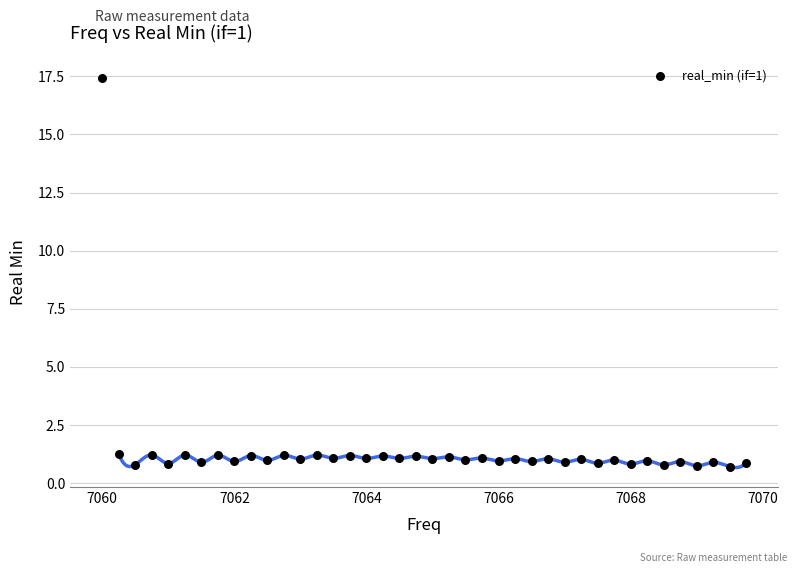

What is the range of Y values (max minus min)?

16.7